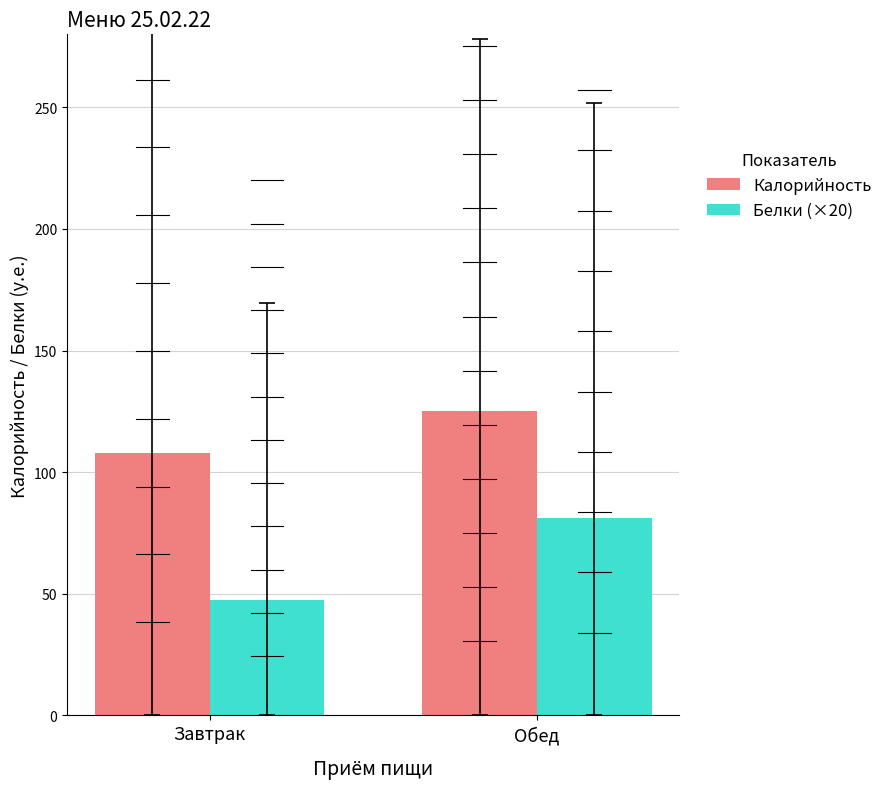

Is it true that Калорийность equals 125.2 at Обед?

True